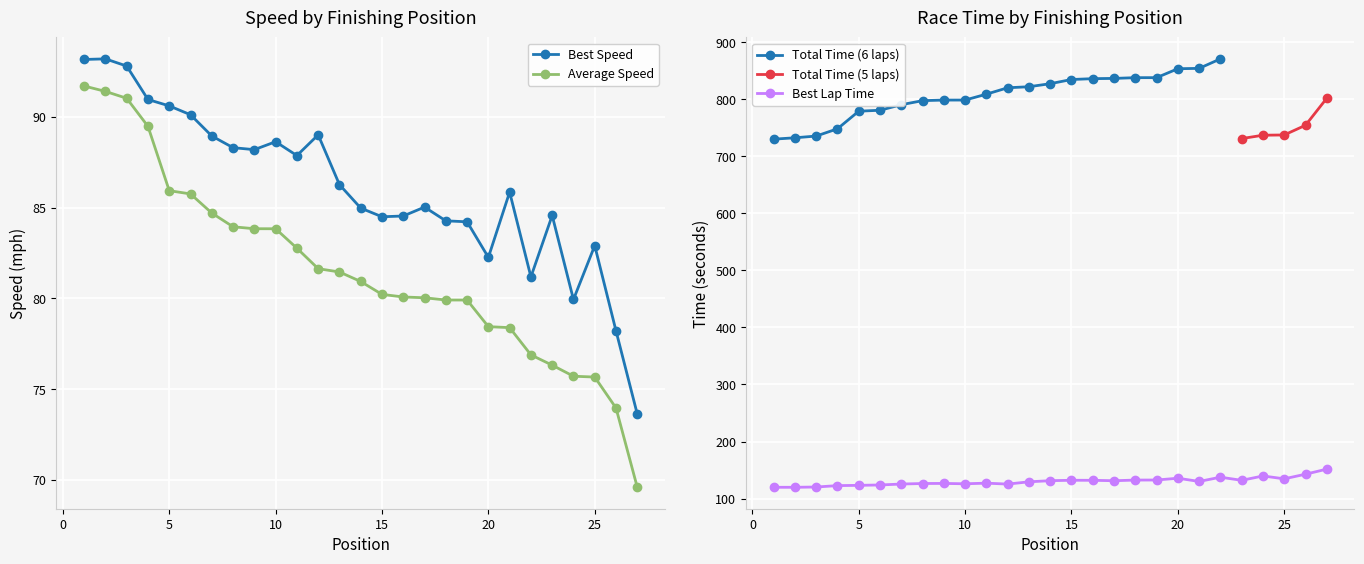

Is the value of Best Lap time at 27 greater than the value of Average Speed at 22?

Yes